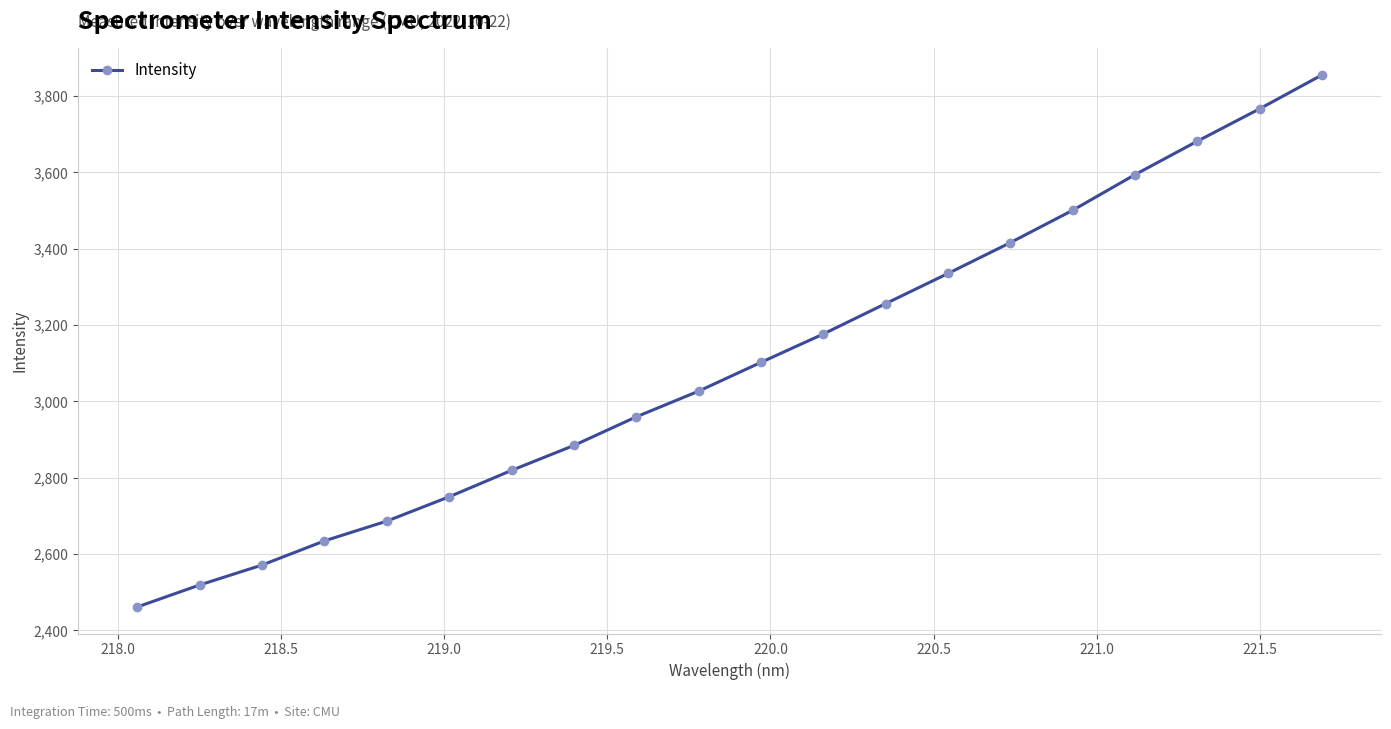

True or false: there are more than 0 points higher than both neighbors.

False